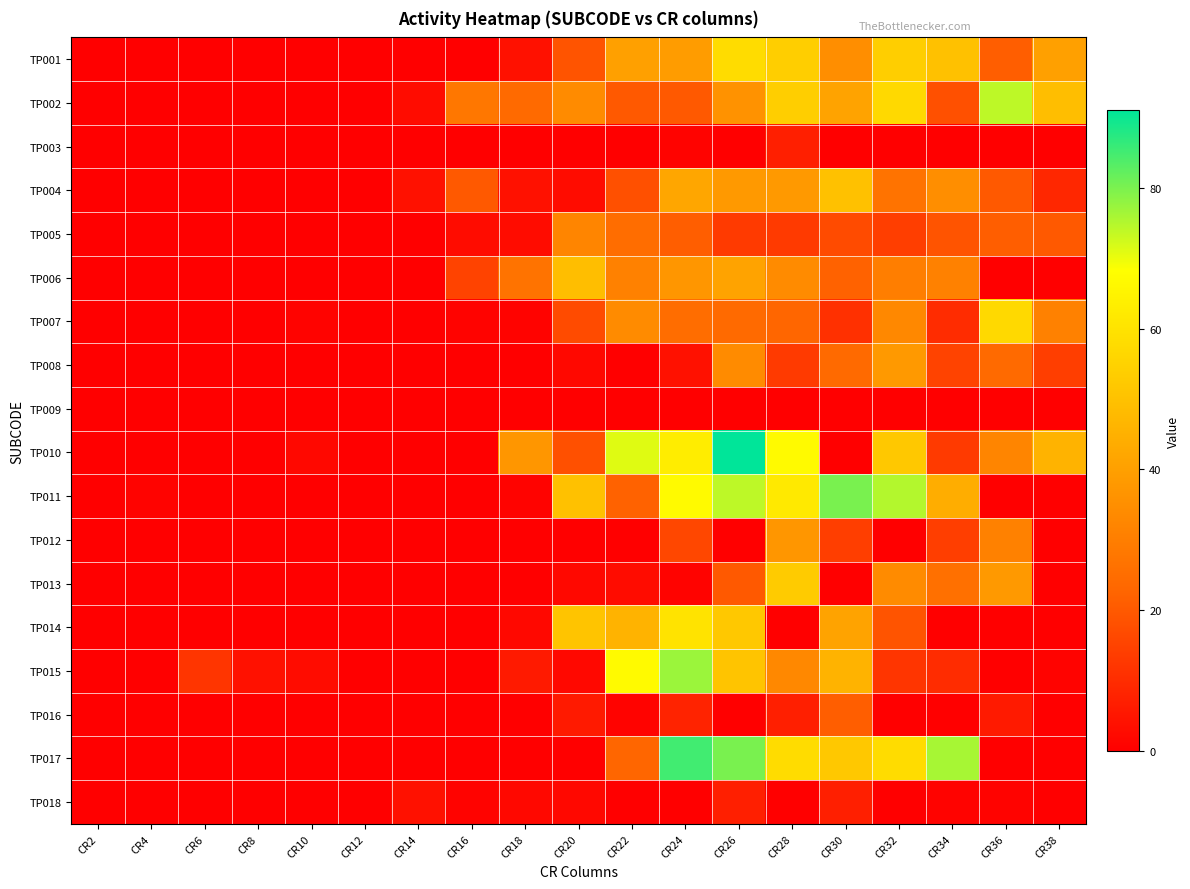

How many categories are shown in the chart?

19